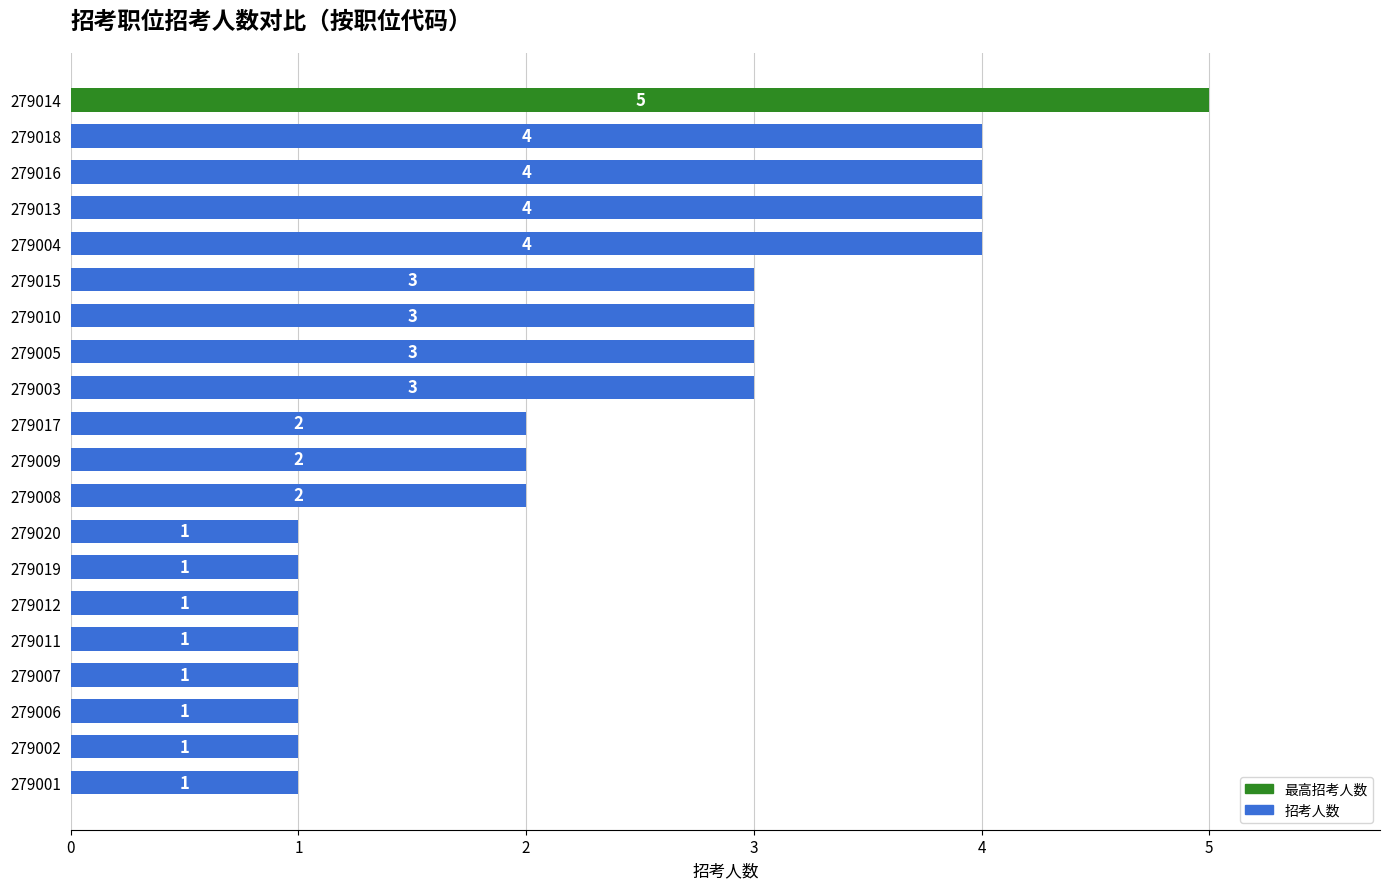

Reading bottom to top, extract all data points from this chart.

279001=1	279002=1	279006=1	279007=1	279011=1	279012=1	279019=1	279020=1	279008=2	279009=2	279017=2	279003=3	279005=3	279010=3	279015=3	279004=4	279013=4	279016=4	279018=4	279014=5